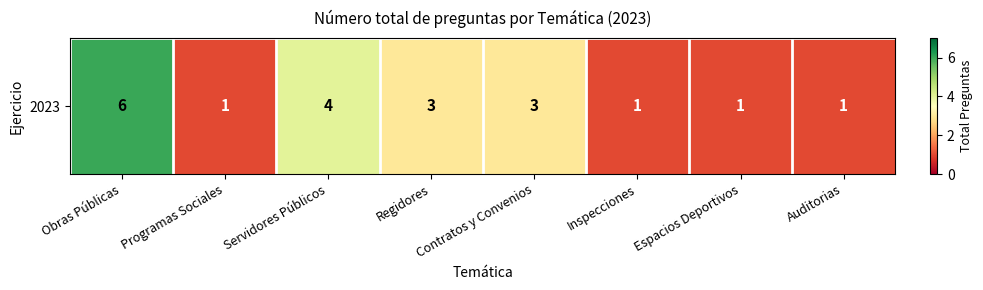

What is the average value?

2